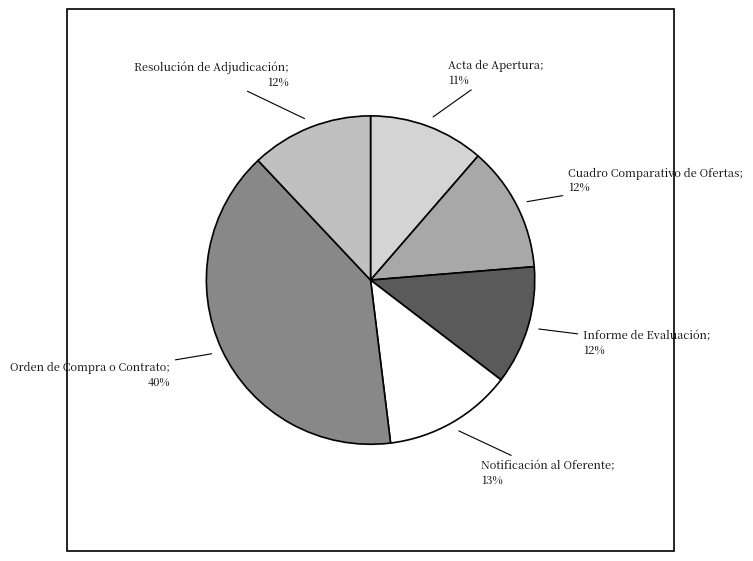

How many segments does this pie chart have?

6